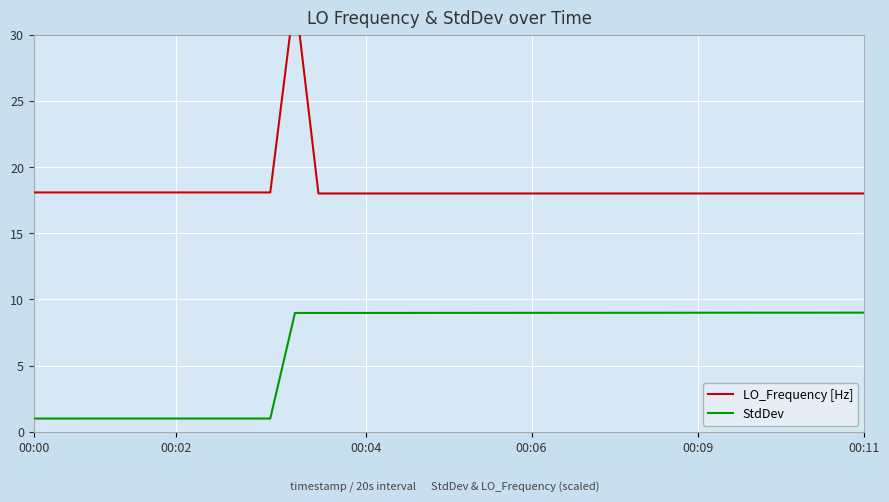

What is the maximum value for StdDev?

9.0